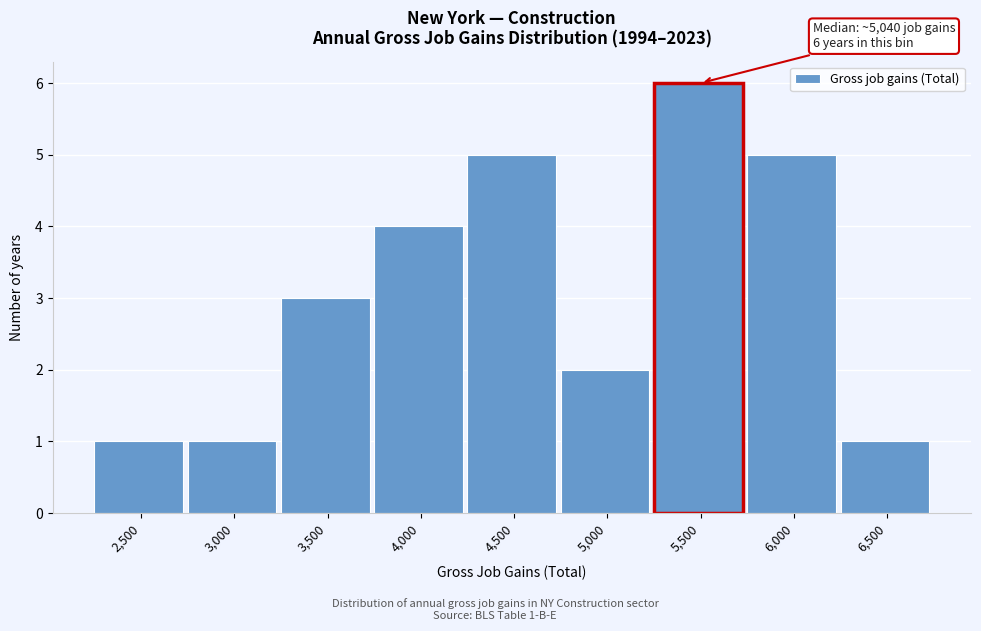

Reading right to left, extract all data points from this chart.

6,500=1	6,000=5	5,500=6	5,000=2	4,500=5	4,000=4	3,500=3	3,000=1	2,500=1